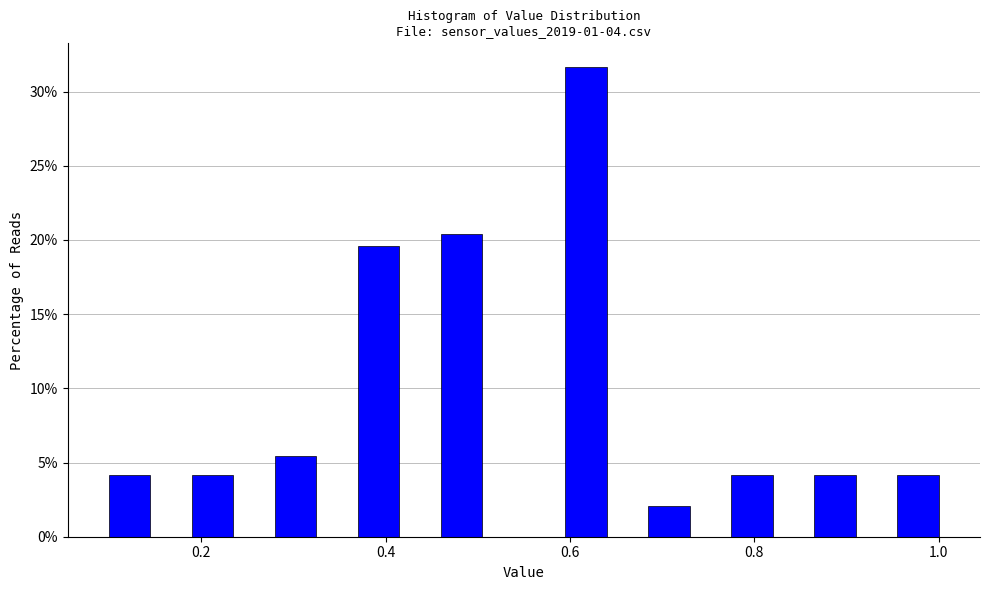

Around what value on the x-axis is the tallest bar? Give the approximate position of its centre, as read against the axis.

0.62